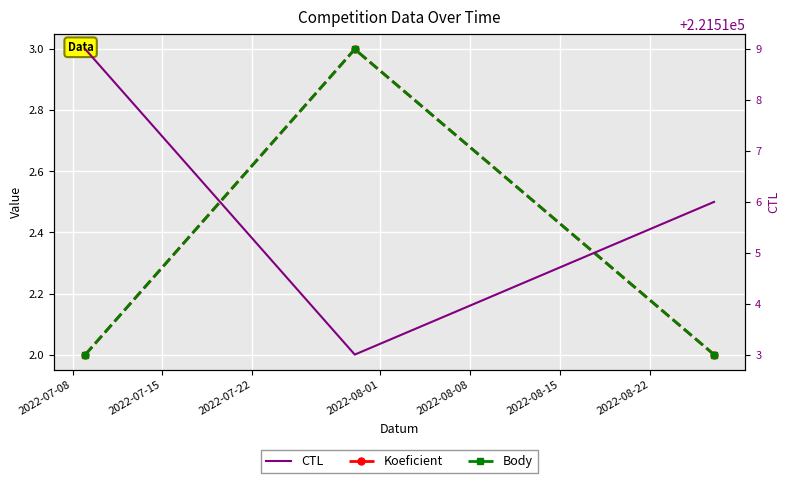

What is the smallest value displayed?

2